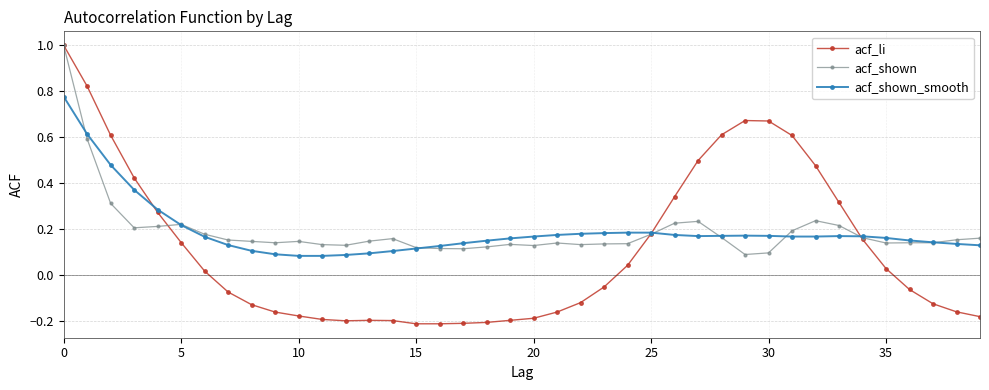

At how many categories does at least one series exceed 0?

40